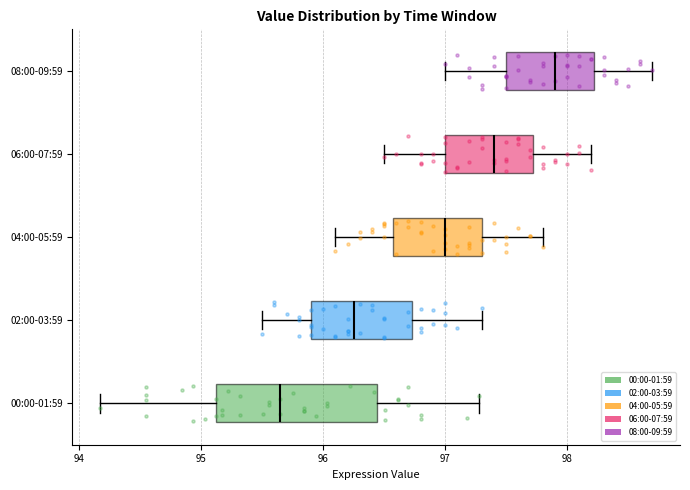

Which box's median line is the furthest to the left?

00:00-01:59